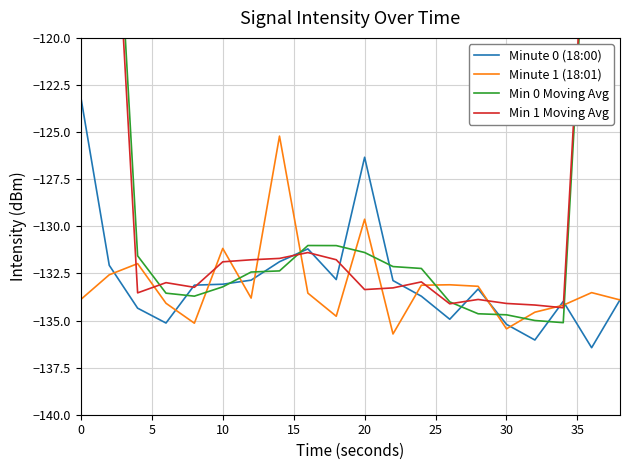

Is it true that Minute 1 (18:01) equals -135.4 at 30?

True